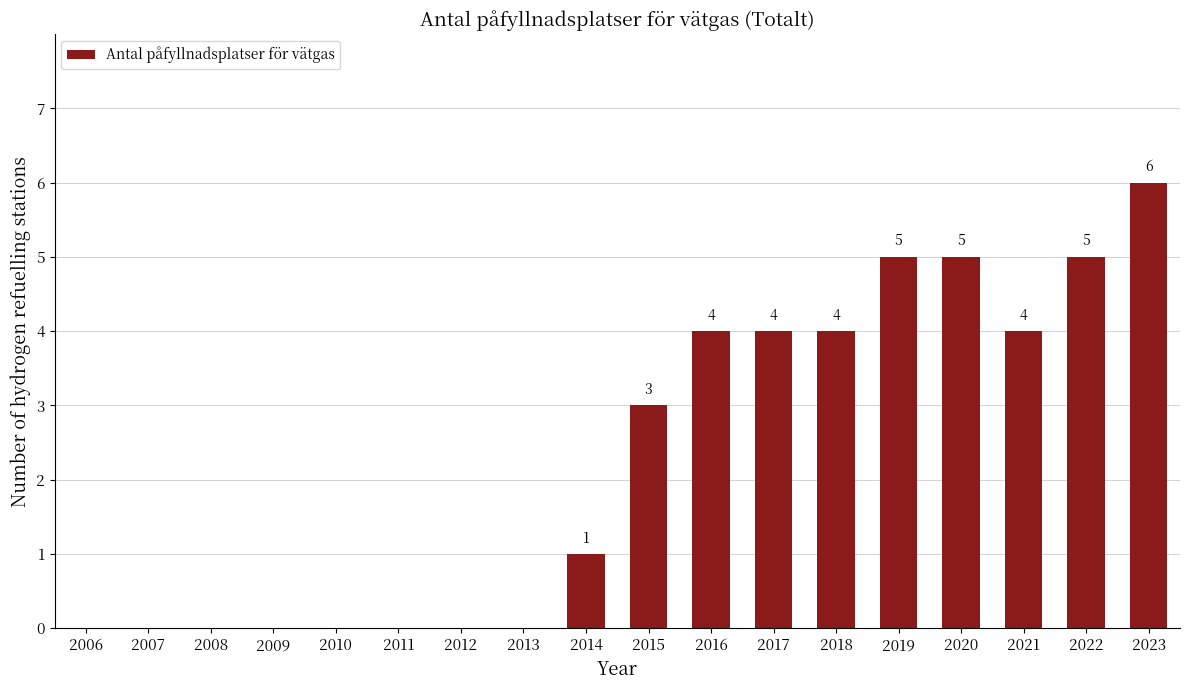

What is the change in value from 2009 to 2023?

+6